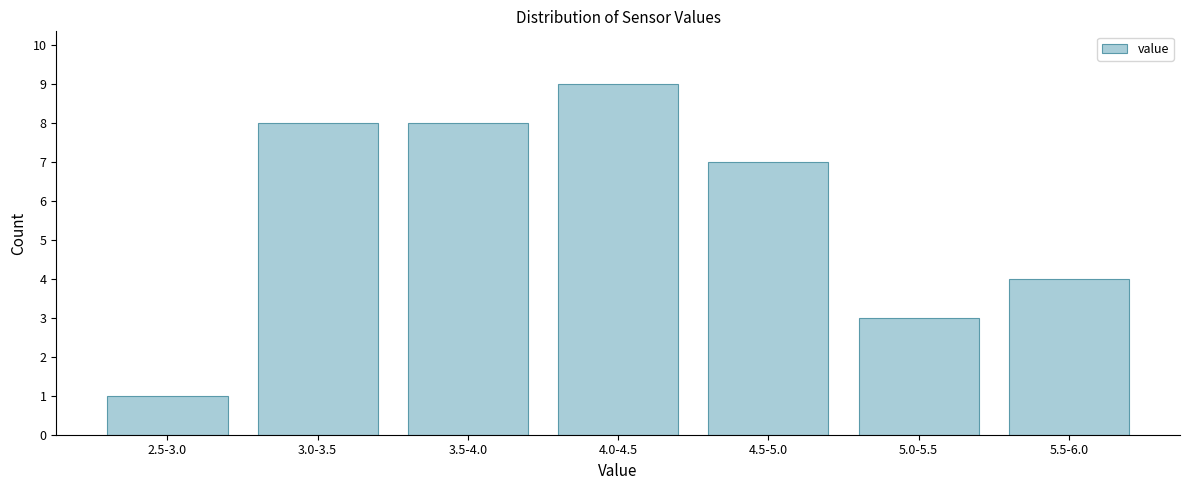

Reading right to left, transcribe all the data shown in this chart.

4	3	7	9	8	8	1